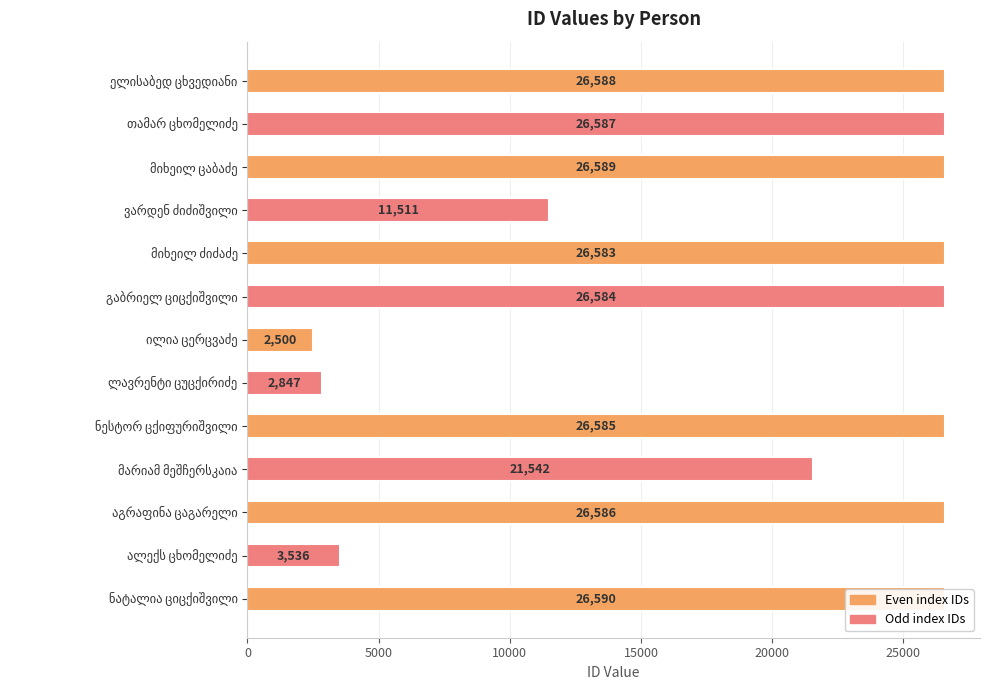

What is the minimum value shown in the chart?

2500